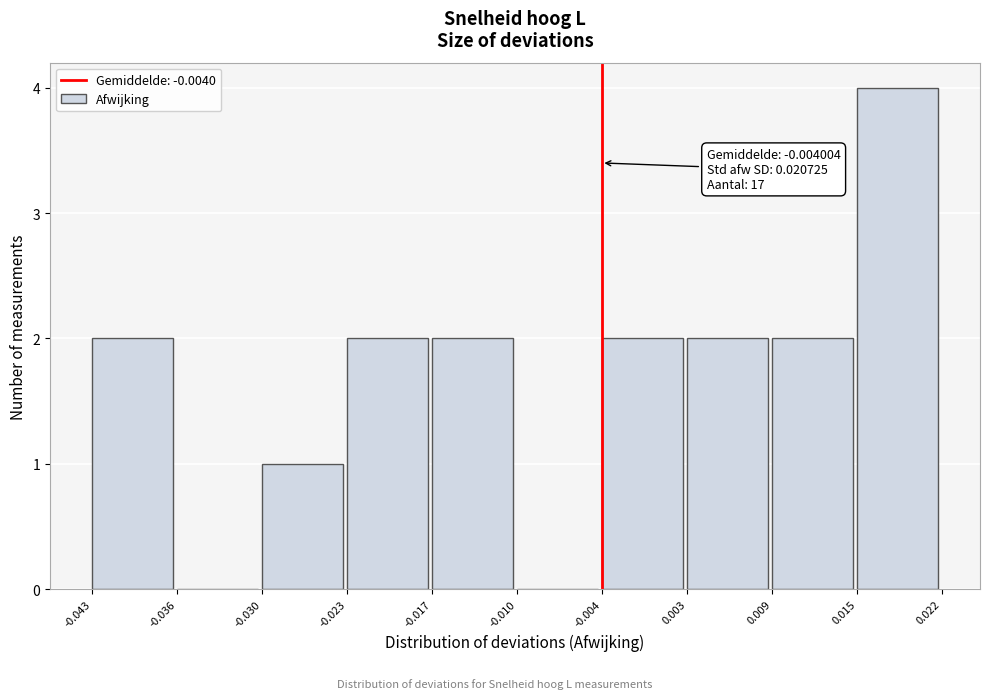

Which range on the x-axis has the tallest bar?

0.015 to 0.022